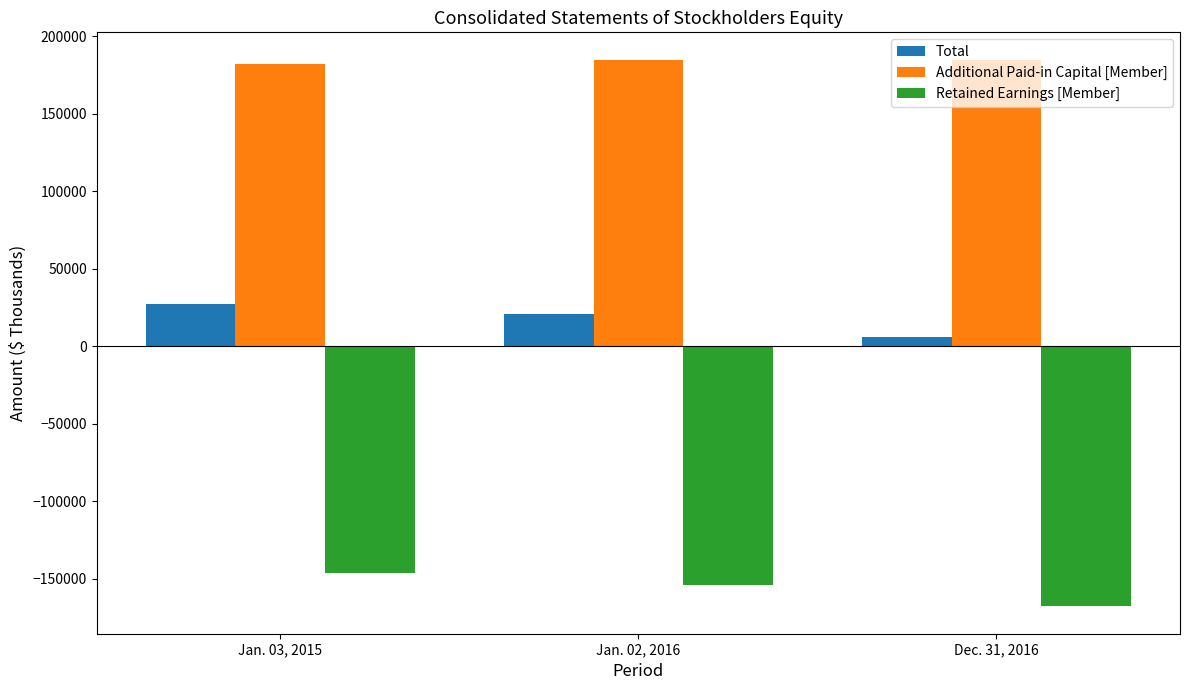

Are the bars horizontal?

No